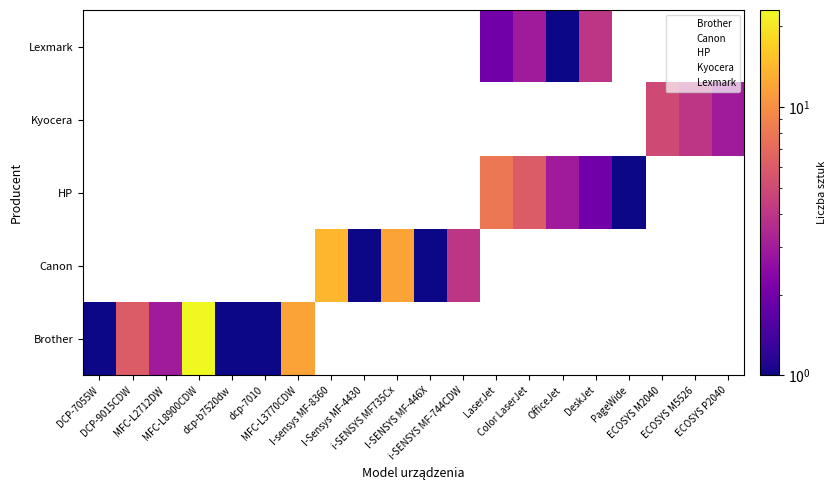

Which has a higher value, DCP-9015CDW or dcp-7010?

DCP-9015CDW